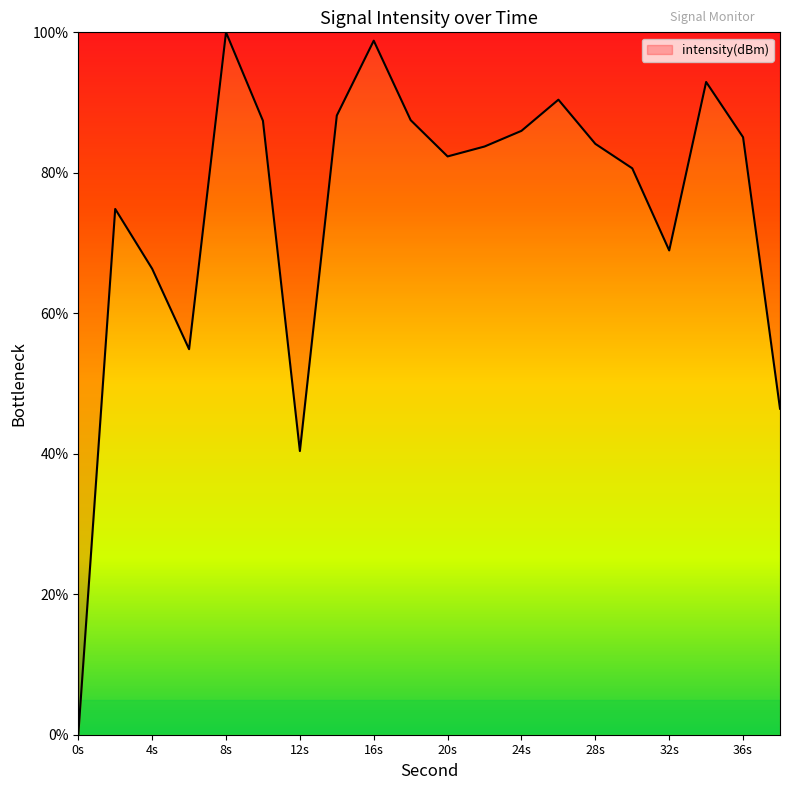

What is the difference between the maximum and minimum values?

100.0